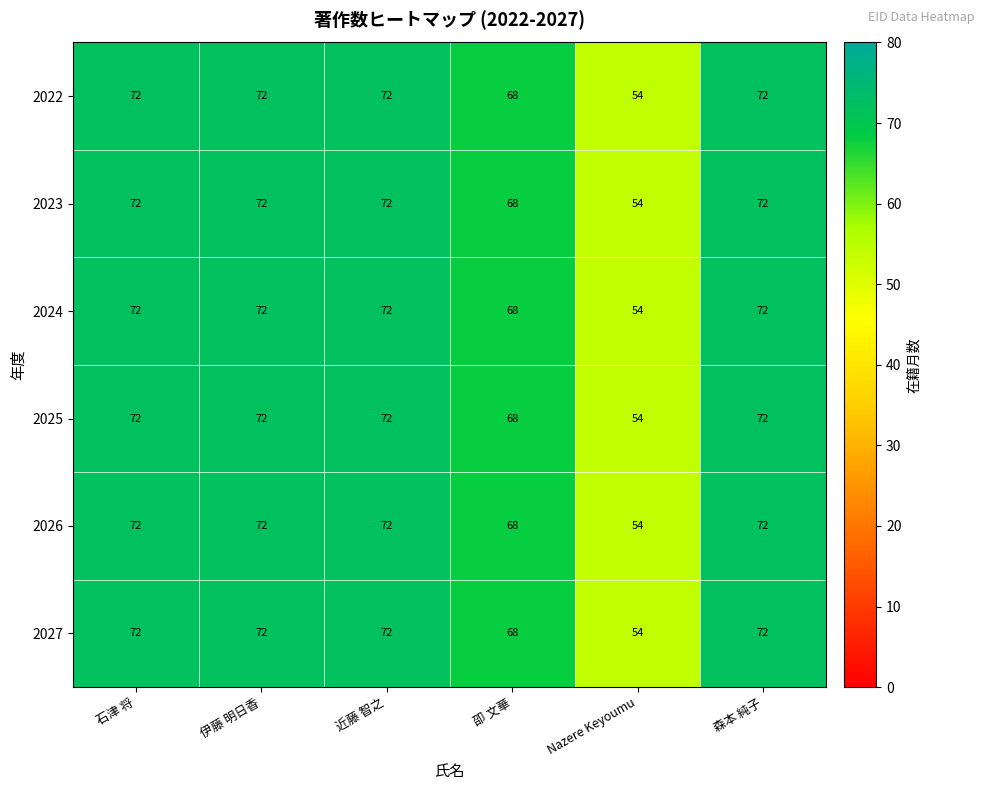

What is the maximum value for 2025?

72